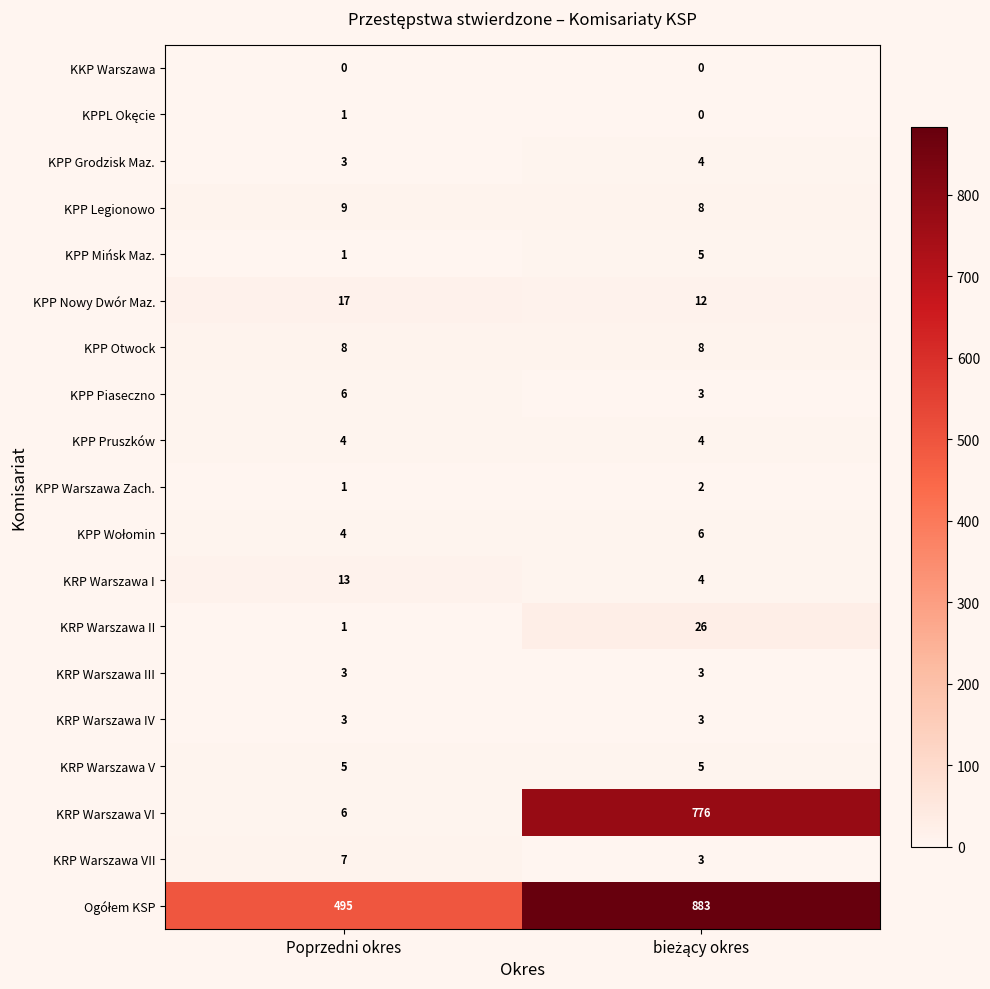

Is it true that KRP Warszawa VI equals 10 at Poprzedni okres?

False